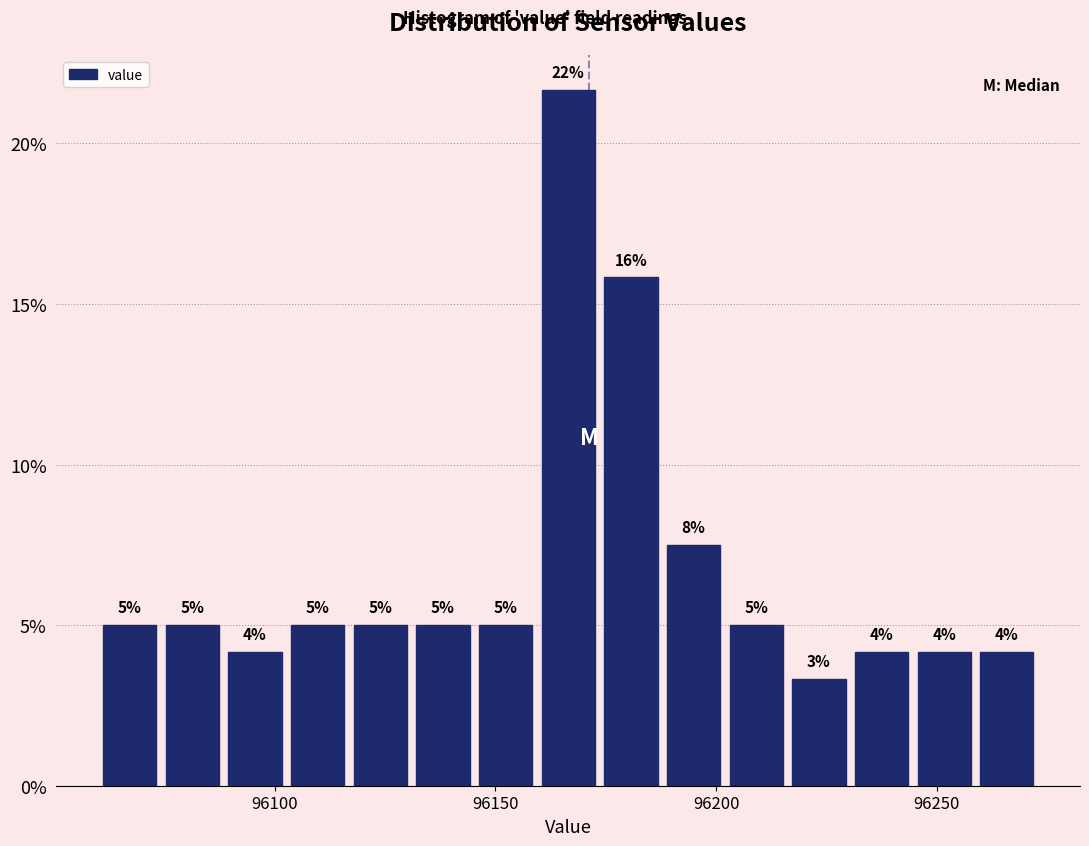

Read against the x-axis, roughly where is the centre of the tallest bar?

96165